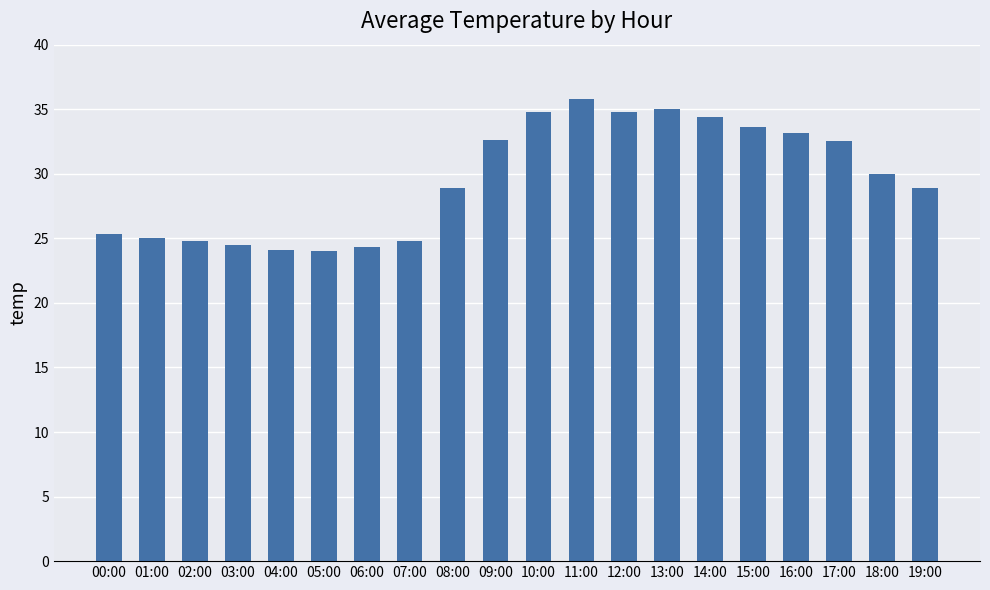

Does the chart contain any negative values?

No